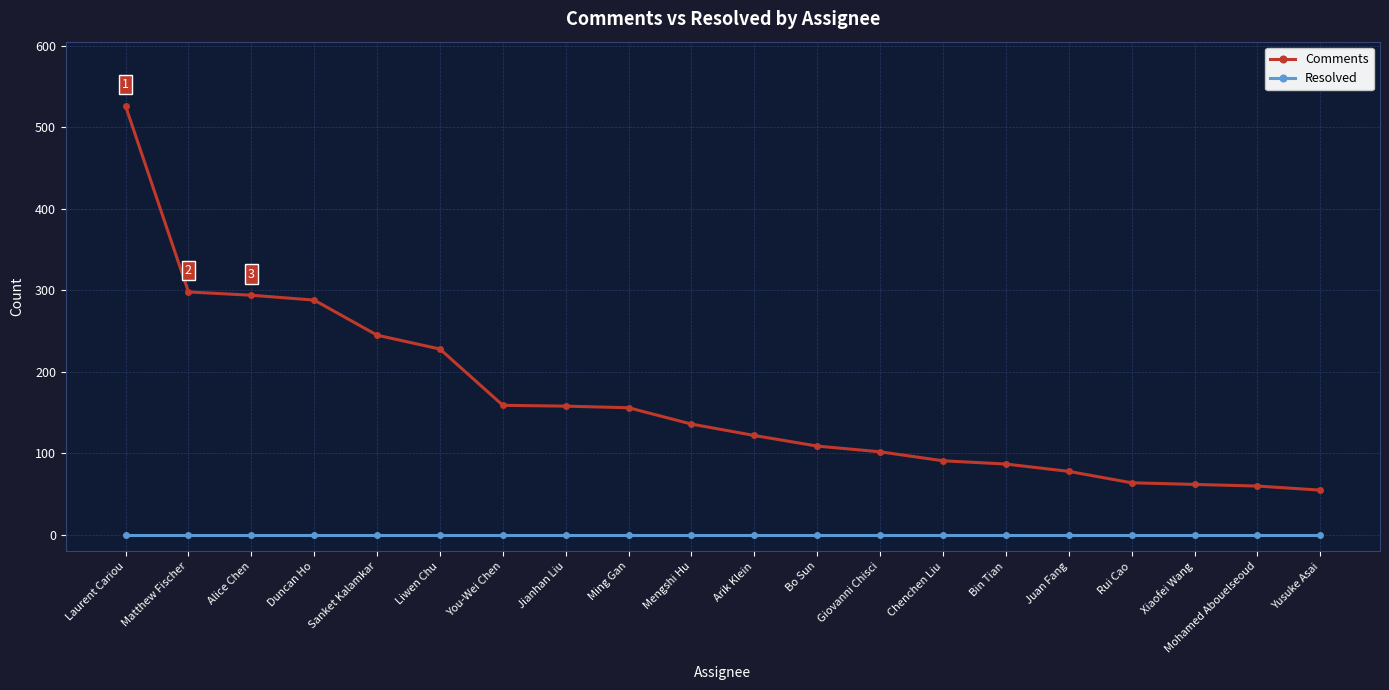

True or false: Comments and Resolved cross at least once.

False